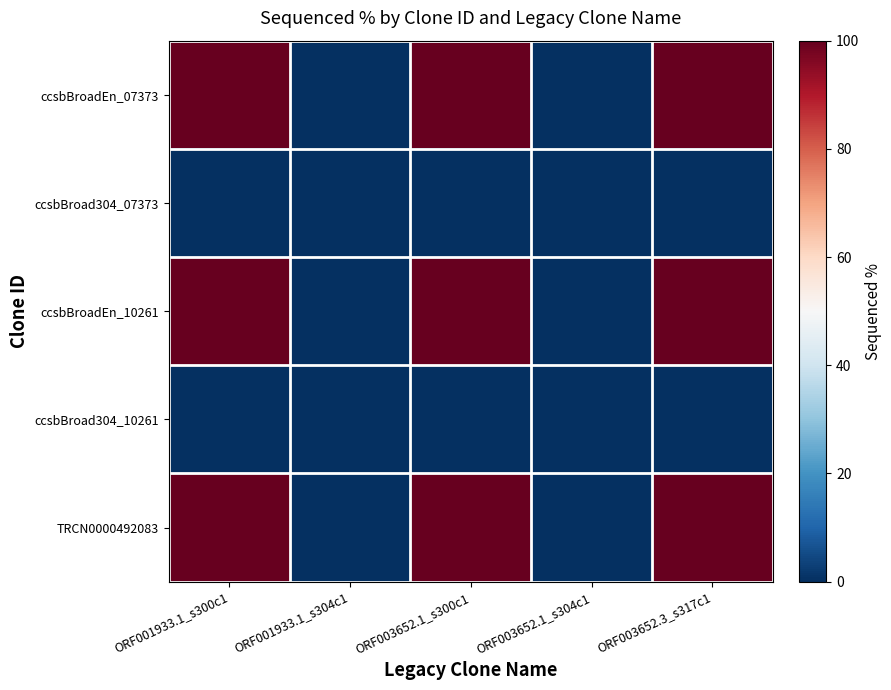

Reading left to right, what are all the values shown in this chart?

ccsbBroadEn_07373: ORF001933.1_s300c1=100	ORF001933.1_s304c1=0	ORF003652.1_s300c1=100	ORF003652.1_s304c1=0	ORF003652.3_s317c1=100
ccsbBroad304_07373: ORF001933.1_s300c1=0	ORF001933.1_s304c1=0	ORF003652.1_s300c1=0	ORF003652.1_s304c1=0	ORF003652.3_s317c1=0
ccsbBroadEn_10261: ORF001933.1_s300c1=100	ORF001933.1_s304c1=0	ORF003652.1_s300c1=100	ORF003652.1_s304c1=0	ORF003652.3_s317c1=100
ccsbBroad304_10261: ORF001933.1_s300c1=0	ORF001933.1_s304c1=0	ORF003652.1_s300c1=0	ORF003652.1_s304c1=0	ORF003652.3_s317c1=0
TRCN0000492083: ORF001933.1_s300c1=100	ORF001933.1_s304c1=0	ORF003652.1_s300c1=100	ORF003652.1_s304c1=0	ORF003652.3_s317c1=100